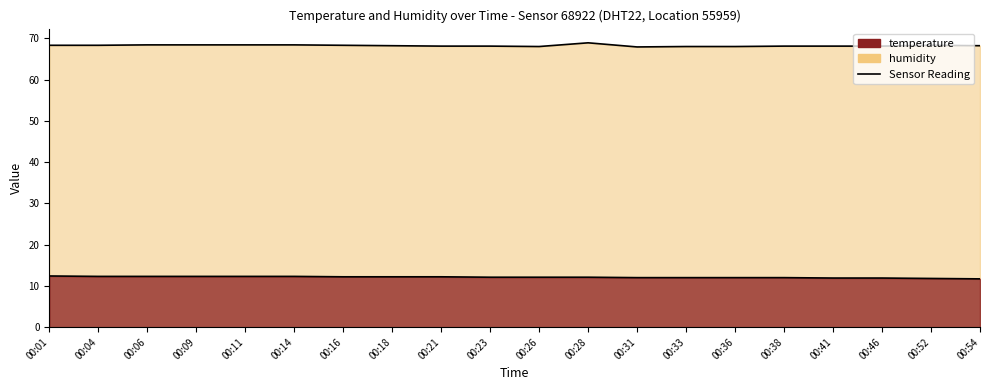

At 00:33, list the series in order from largest to smallest.

humidity, temperature